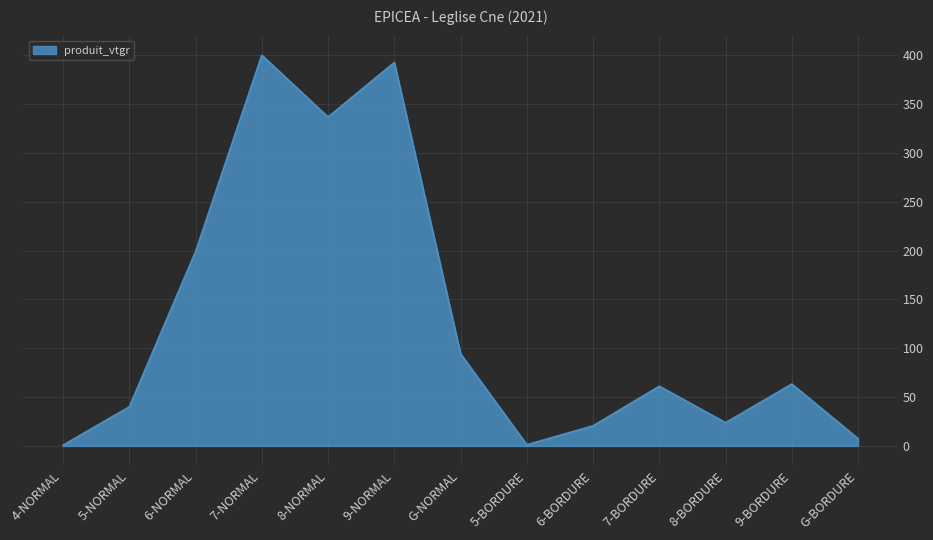

Which has a higher value, 7-BORDURE or G-NORMAL?

G-NORMAL